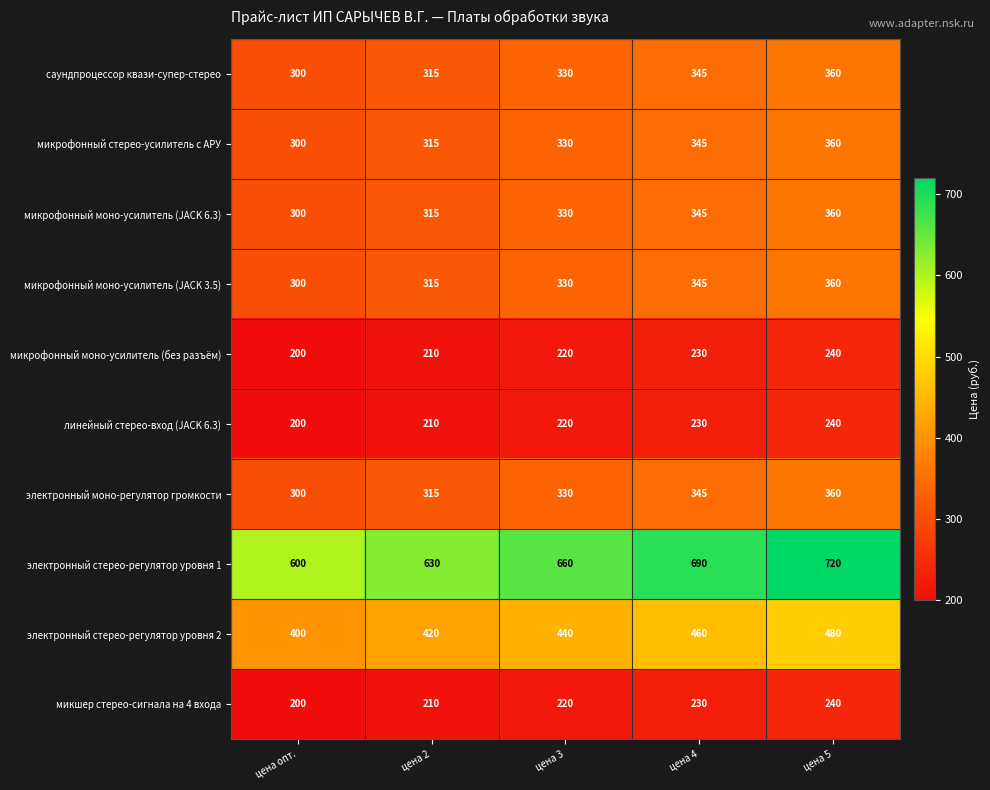

What is the maximum value shown in the chart?

720